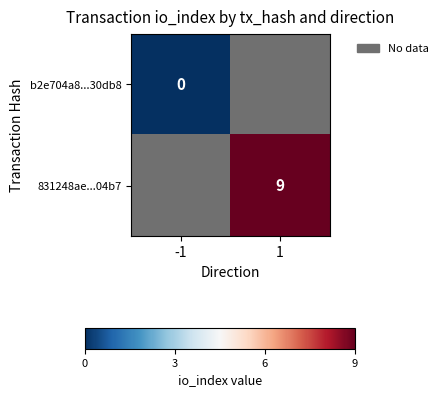

Is the value of 831248ae...04b7 at 1 greater than the value of b2e704a8...30db8 at -1?

Yes